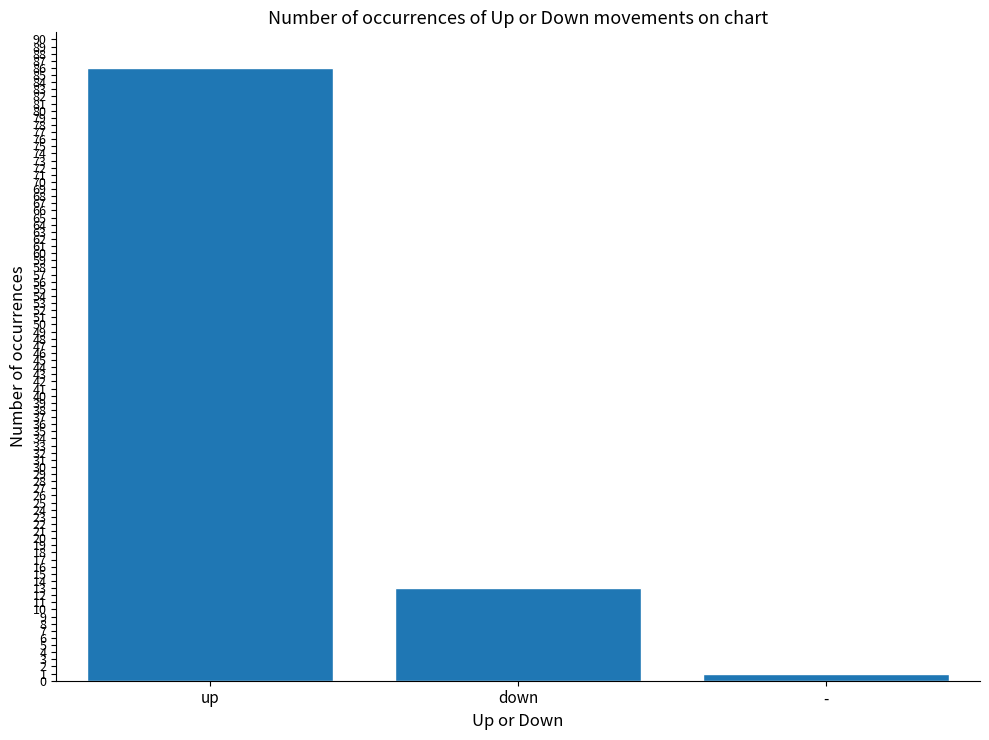

Reading right to left, transcribe all the data shown in this chart.

-=1	down=13	up=86